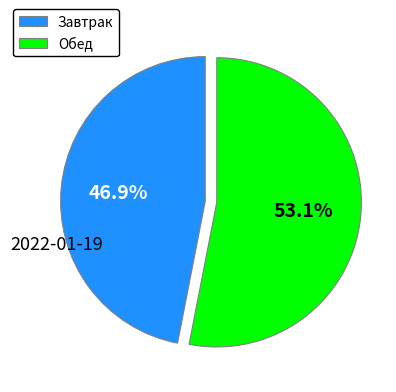

To the nearest percent, what is the average slice percentage?

50%